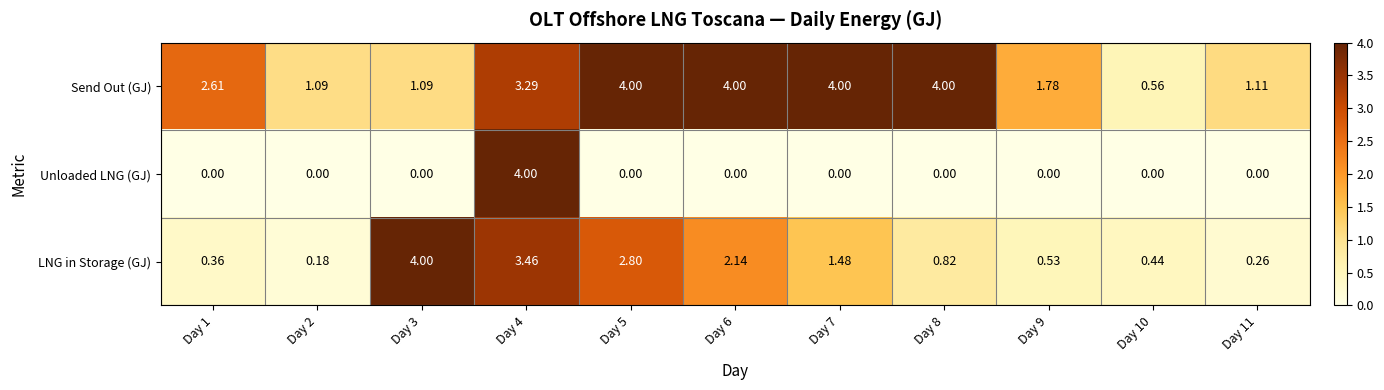

Rank the series by their average value, from highest to lowest.

Send Out (GJ), LNG in Storage (GJ), Unloaded LNG (GJ)